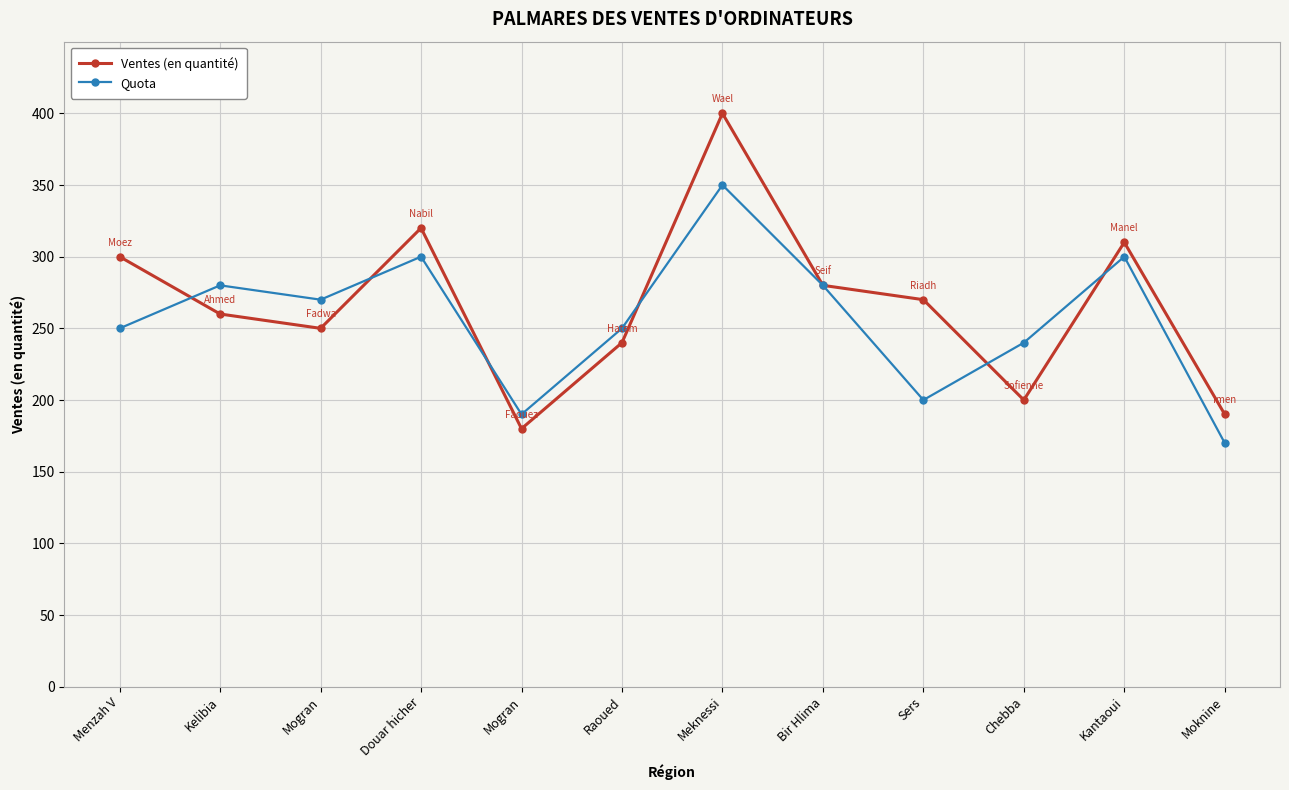

Where is the first local maximum for Ventes (en quantité)?

Douar hicher